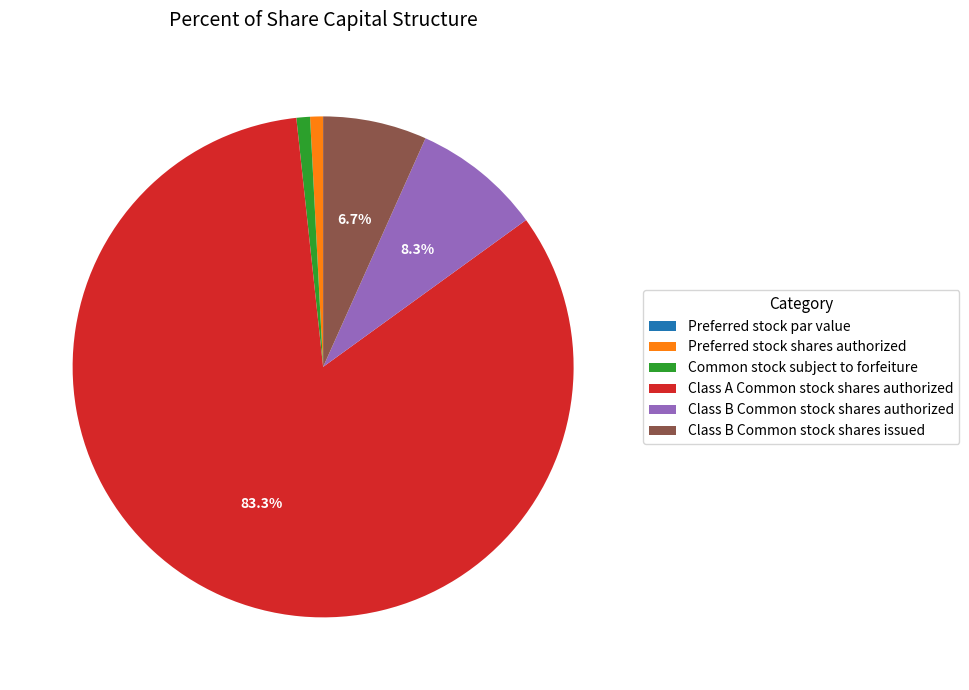

Which slice is the largest?

Class A Common stock shares authorized